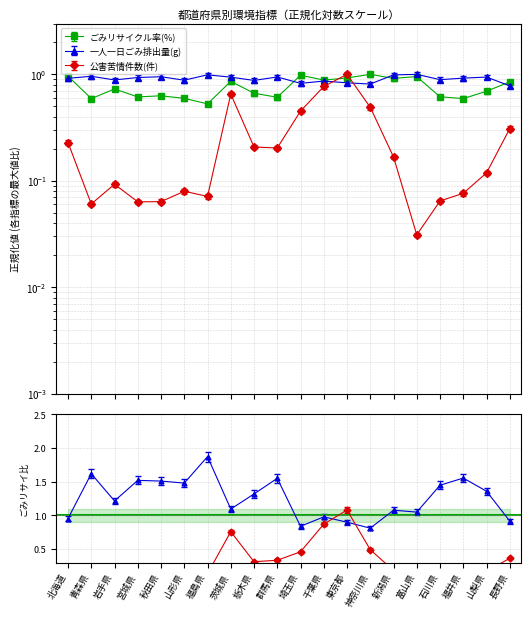

Which series ends up on top after the final intersection of 公害苦情件数(件) and ごみリサイクル率(%)?

ごみリサイクル率(%)